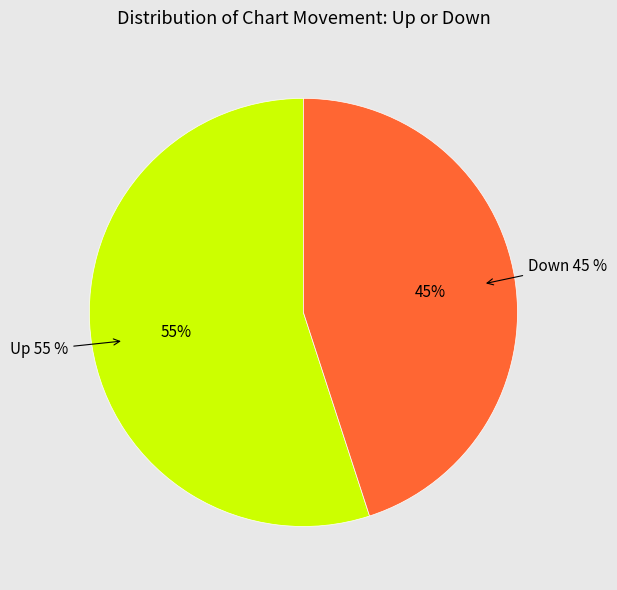

How many segments does this pie chart have?

2